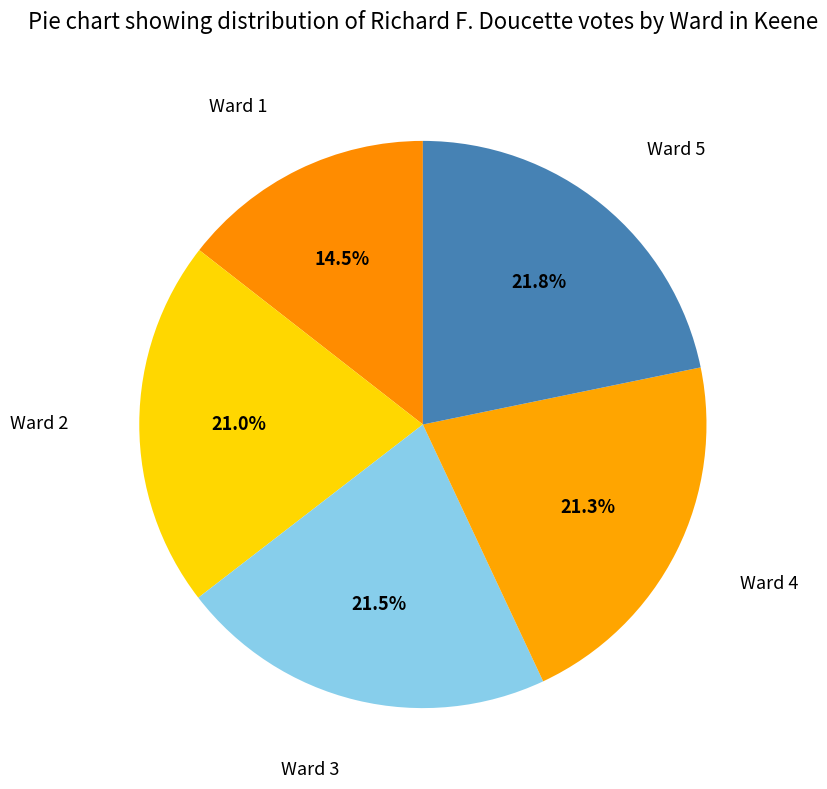

Does Ward 4 represent more than half of the total?

No